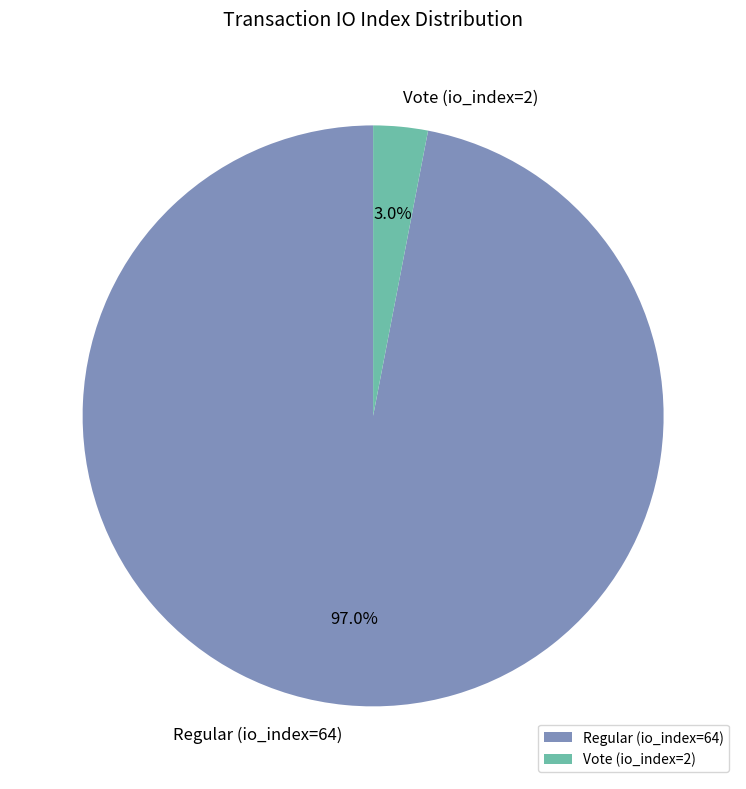

Rank the categories by value from highest to lowest.

Regular (io_index=64), Vote (io_index=2)